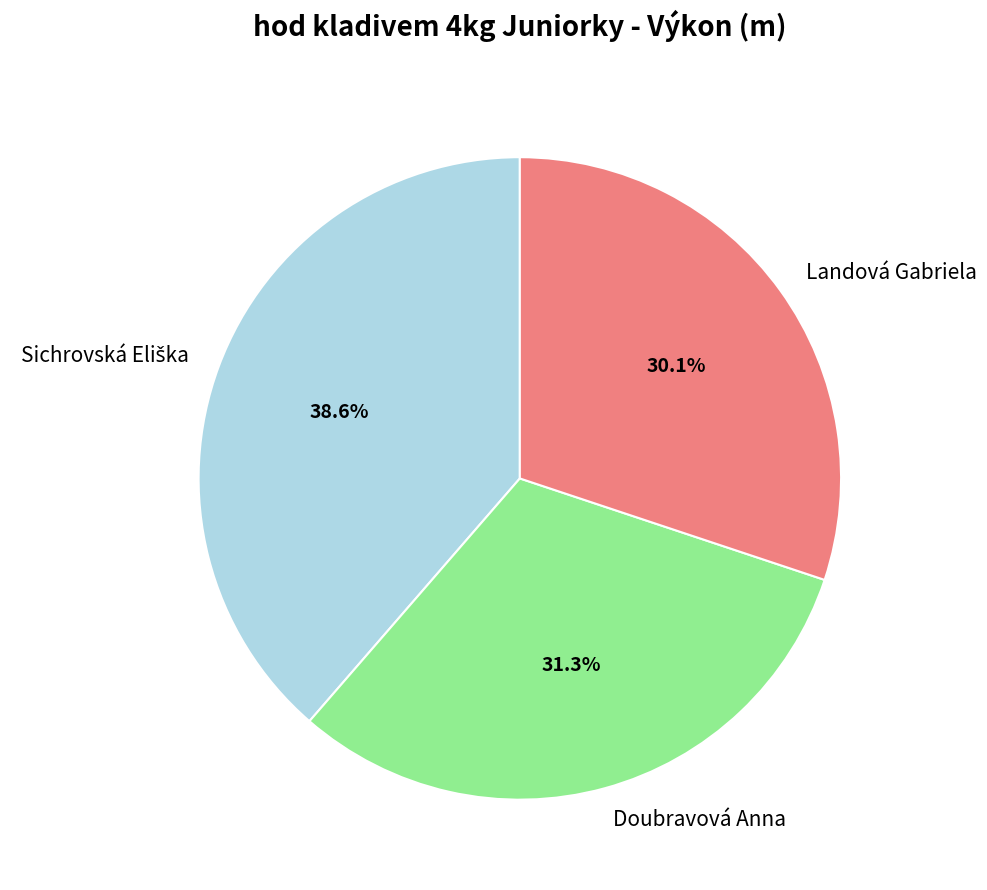

Between Landová Gabriela and Doubravová Anna, which is larger?

Doubravová Anna